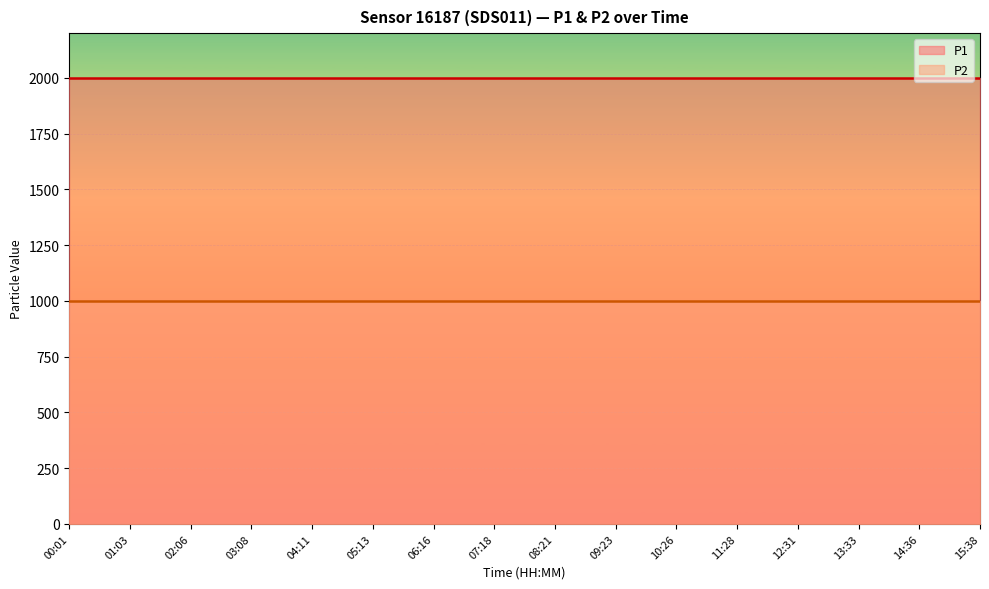

The P2 series shows 999.9 at 05:13. True or false?

True